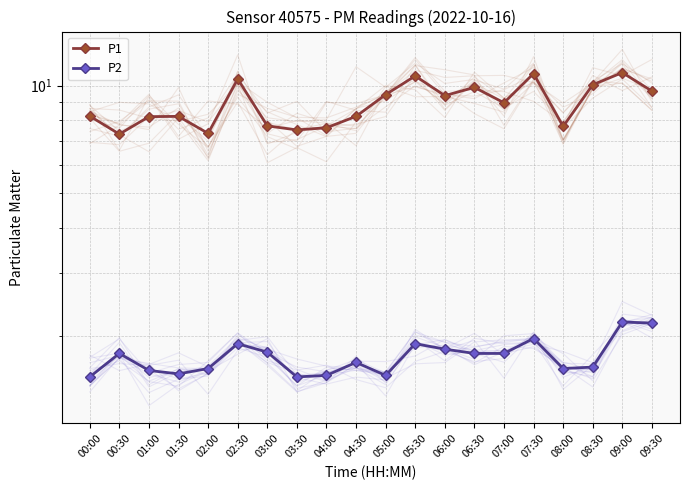

At which category does P1 reach its first local valley?

00:30